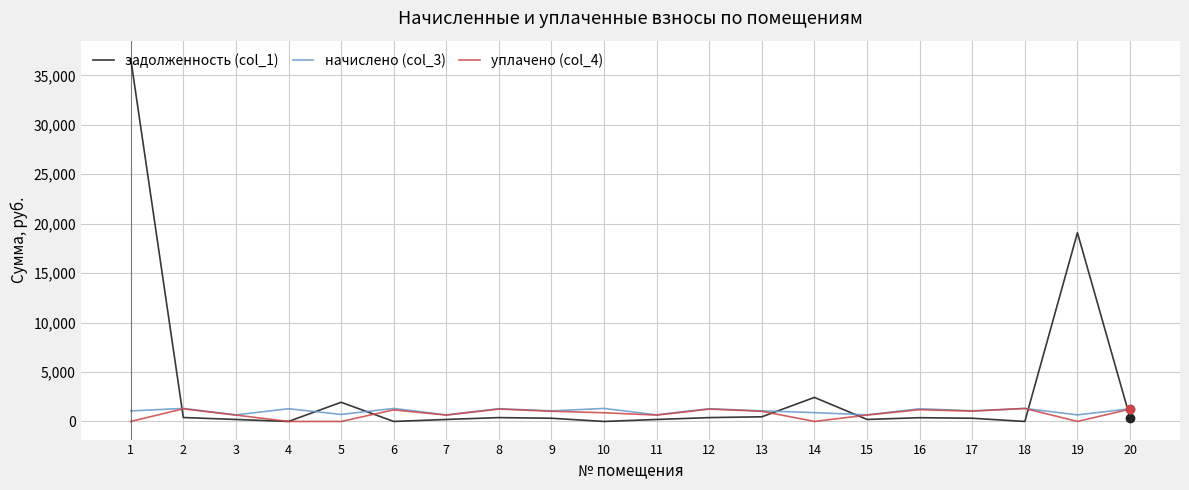

What is the difference between the maximum and minimum values in the задолженность (col_1) series?

36671.0